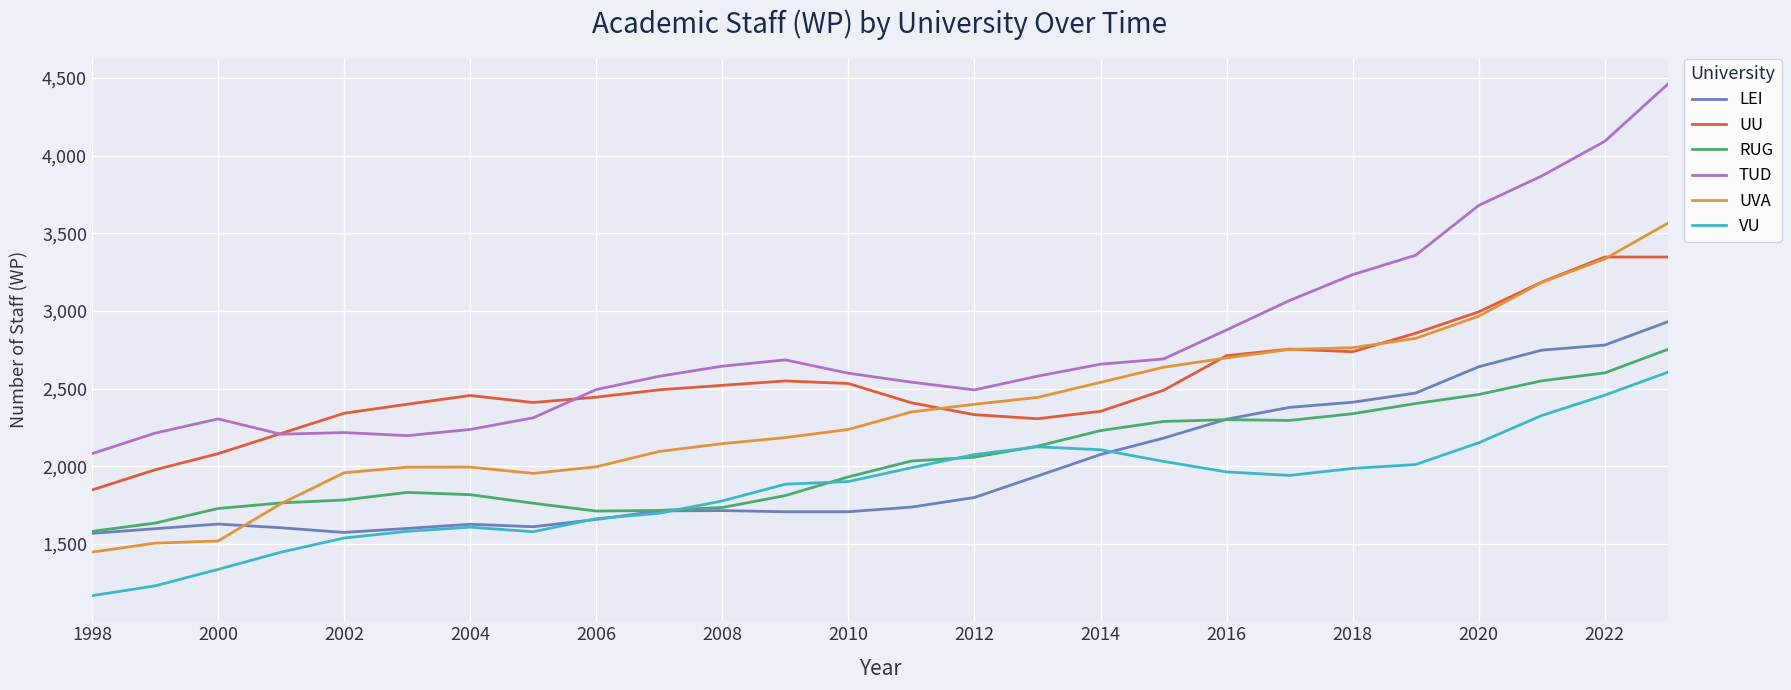

True or false: TUD and RUG cross at least once.

False